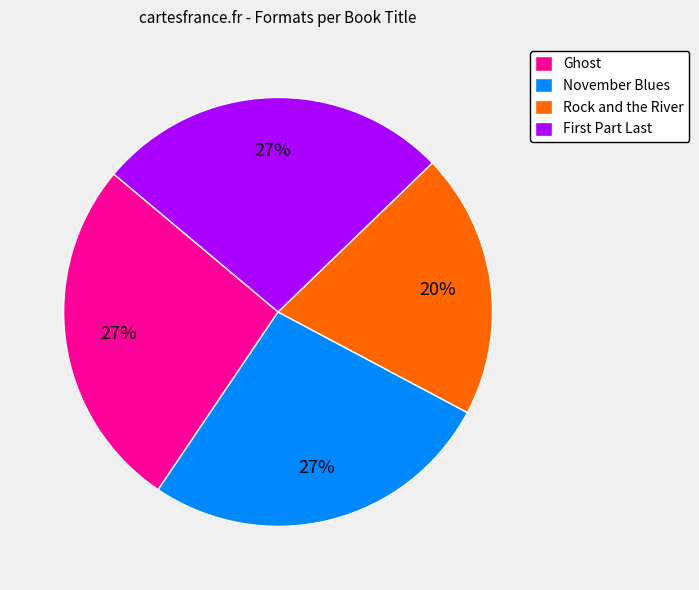

Is there a majority slice in this chart?

No